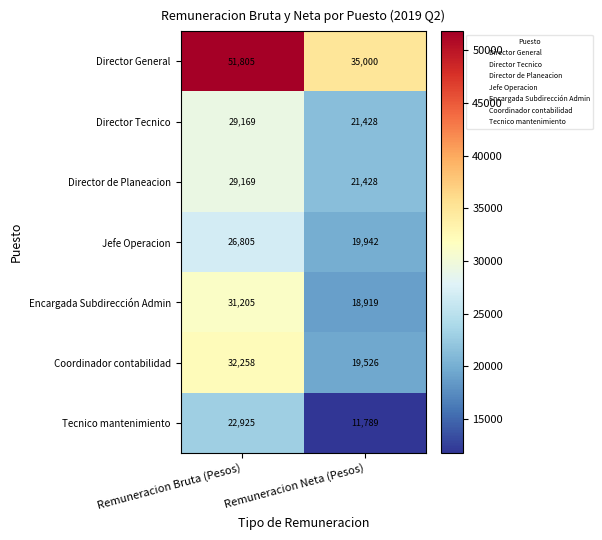

At which category is the sum across all series the highest?

Remuneracion Bruta (Pesos)